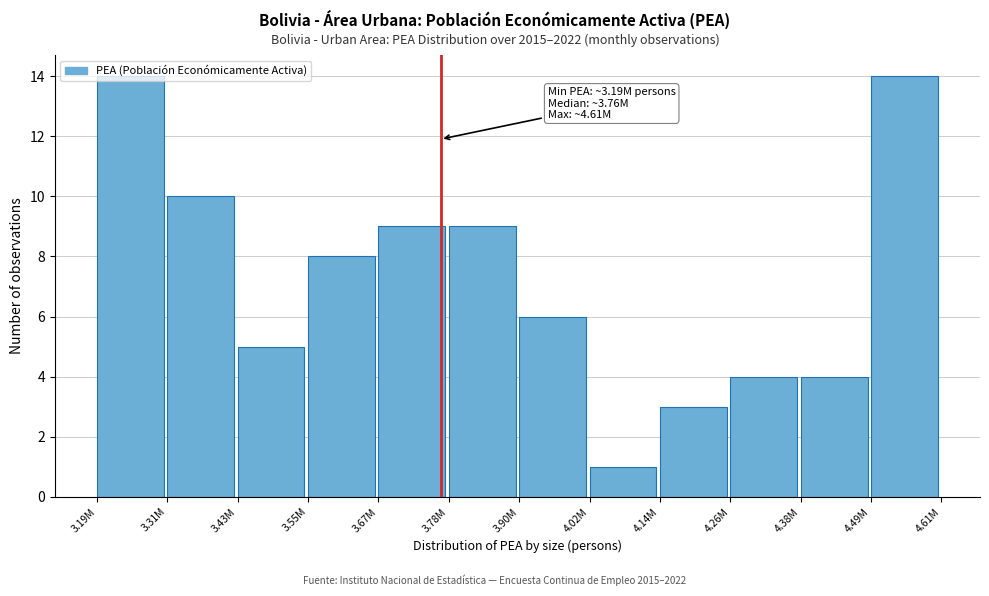

What value does the data have at 3.19M?

14